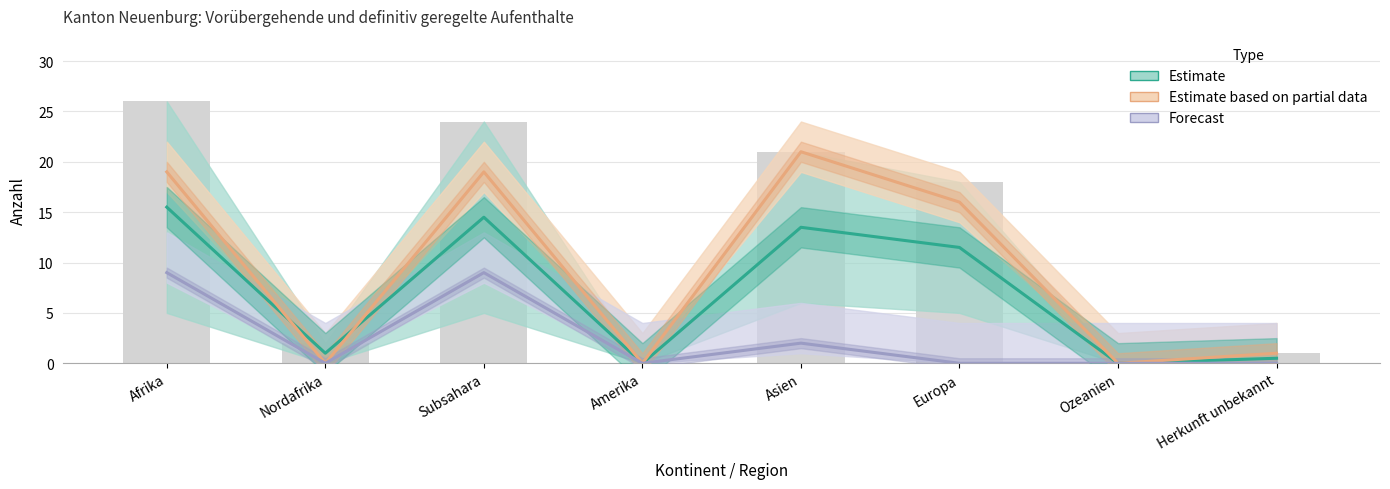

At which category is the sum across all series the highest?

Afrika